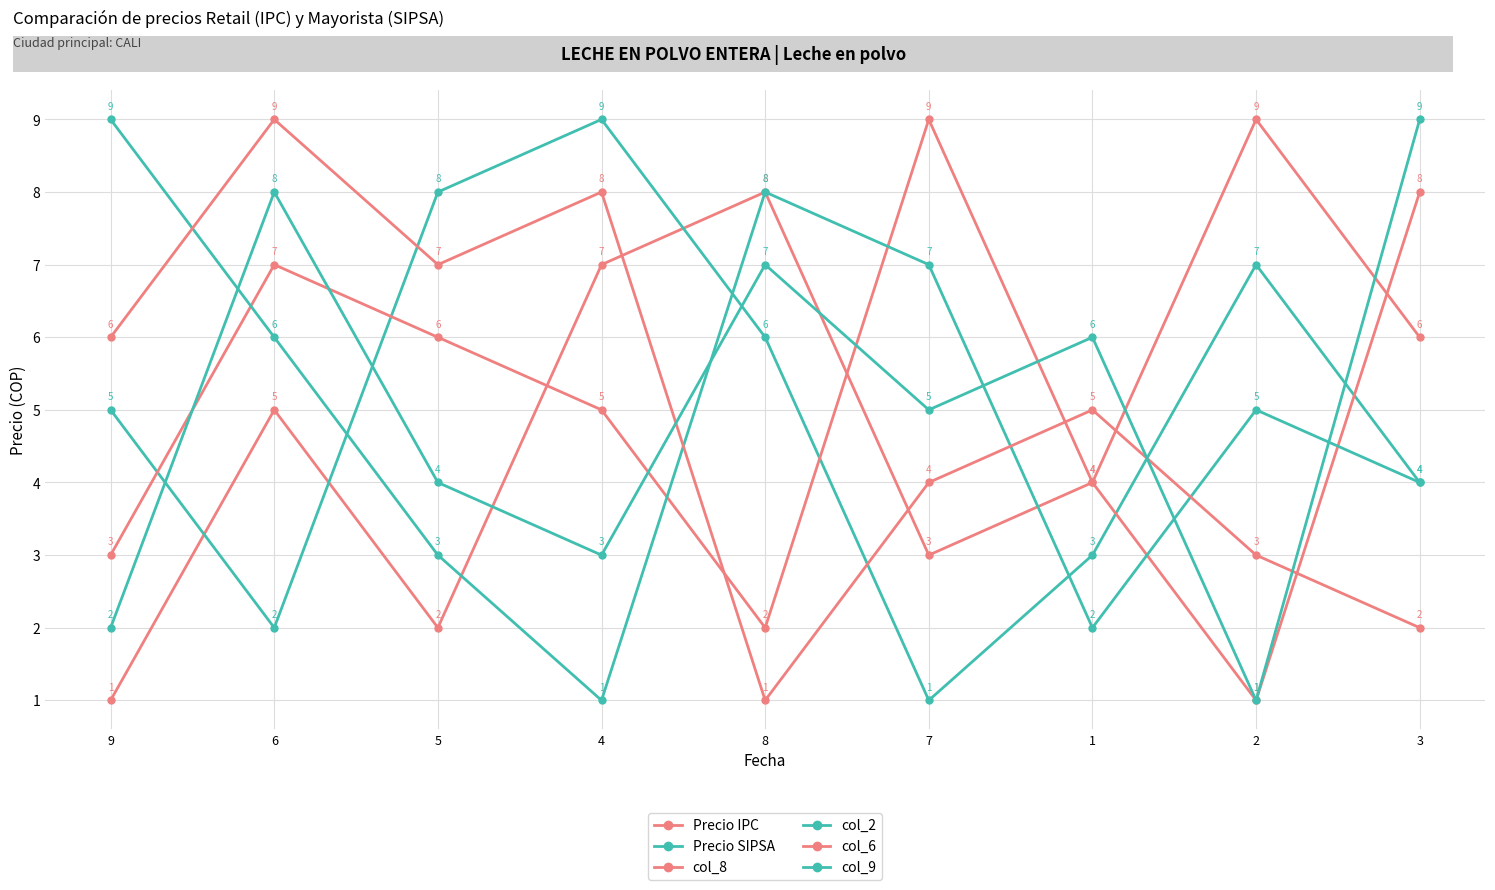

List the series in order of their peak value, lowest first.

Precio IPC, Precio SIPSA, col_8, col_2, col_6, col_9